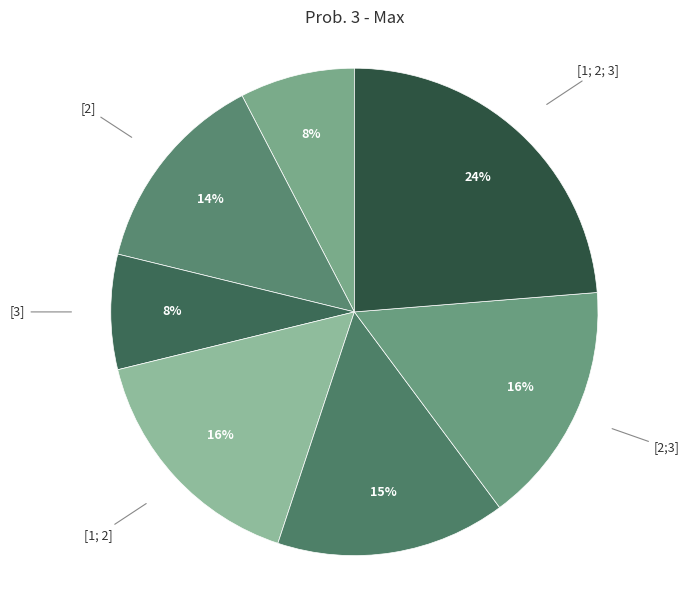

How many segments does this pie chart have?

7